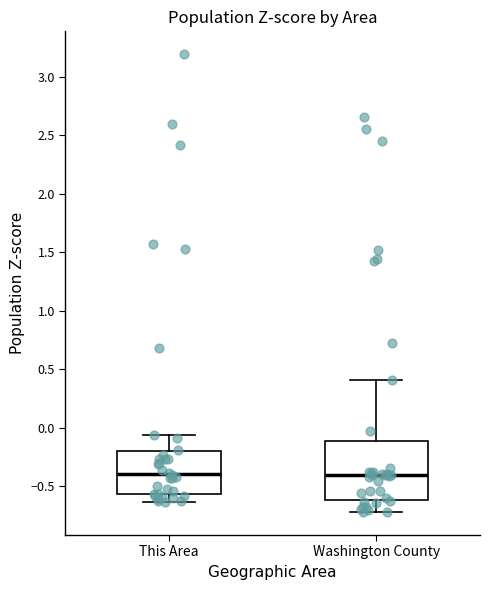

Reading left to right, transcribe this box plot: for each box, give where its median line is, the range the box spans, and where its two whiskers end, as read against the y-axis. The values are not printed on the chart, so give them approximately, as read against the axis.

This Area: median -0.40, box -0.55 to -0.20, whiskers -0.65 to -0.05
Washington County: median -0.40, box -0.60 to -0.10, whiskers -0.70 to 0.40